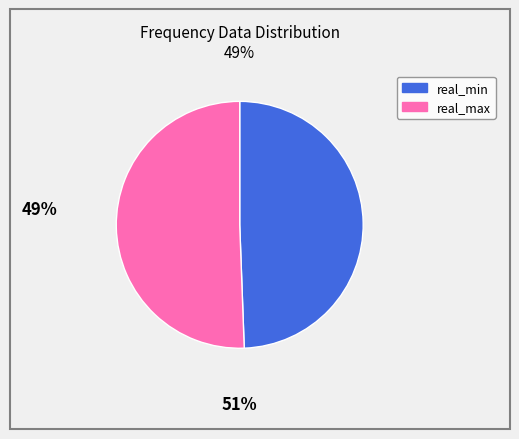

Is the sum of real_max and real_min greater than half?

Yes